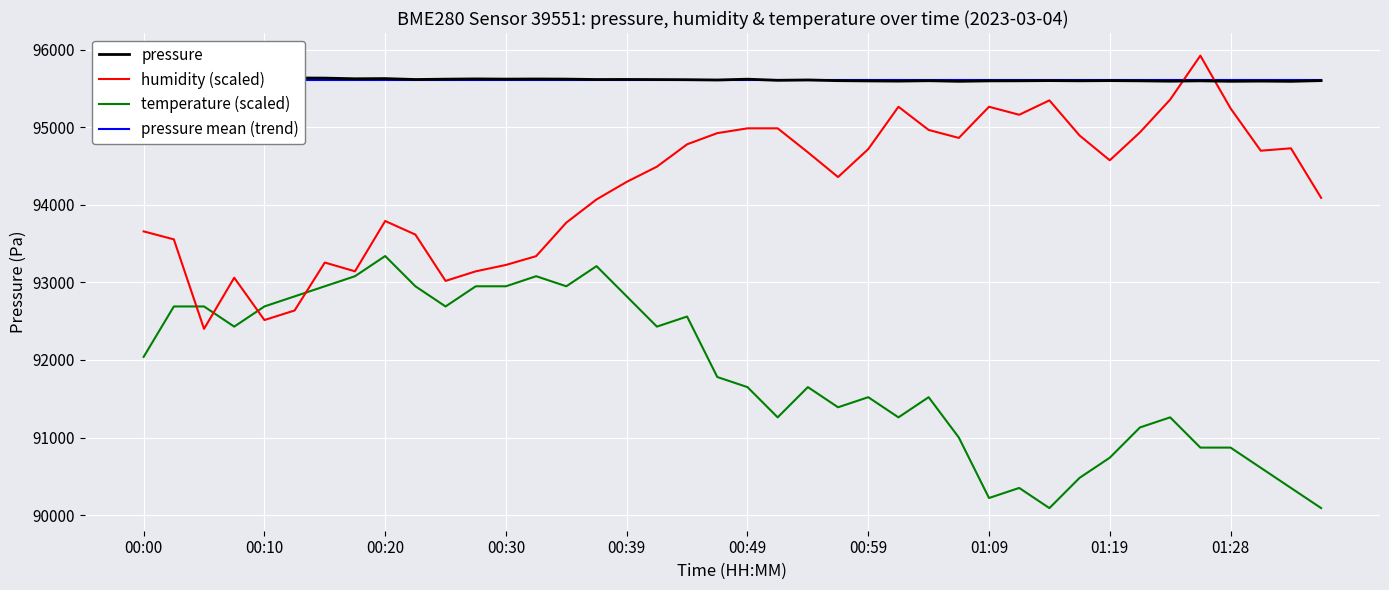

At which label does temperature (scaled) reach its peak?

00:20